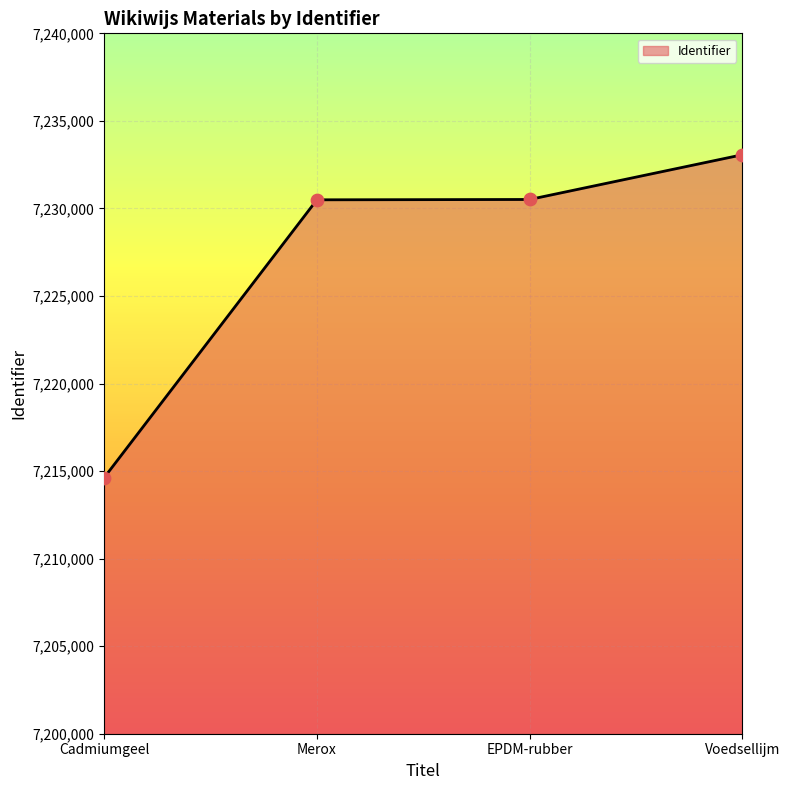

What is the ratio of the value at EPDM-rubber to the value at Voedsellijm?

1.0